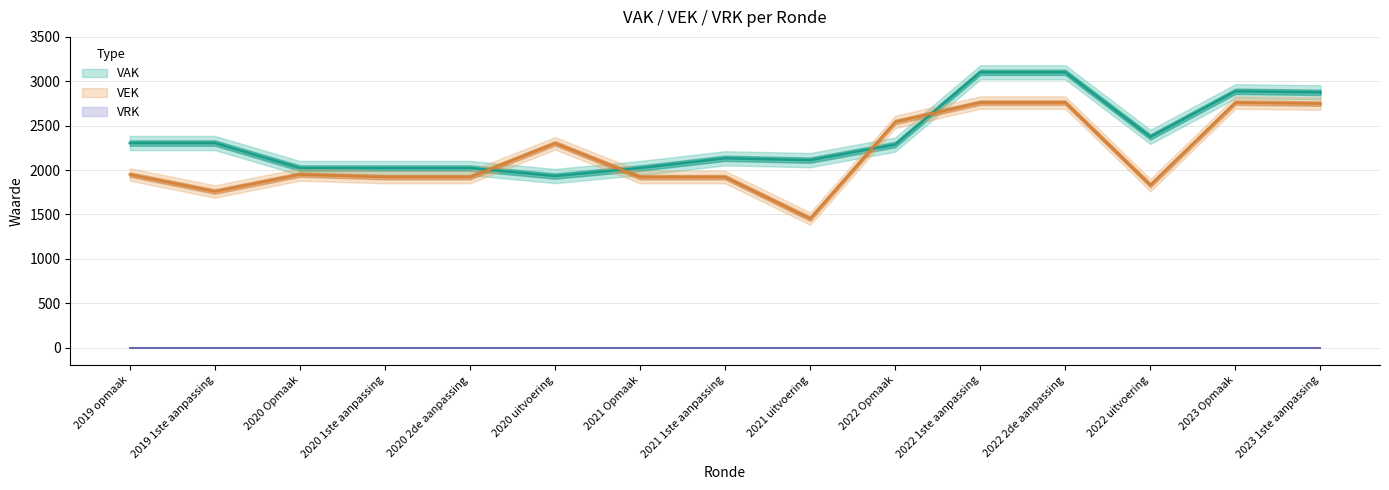

What is the difference between the second highest and second lowest values in the VEK series?

1002